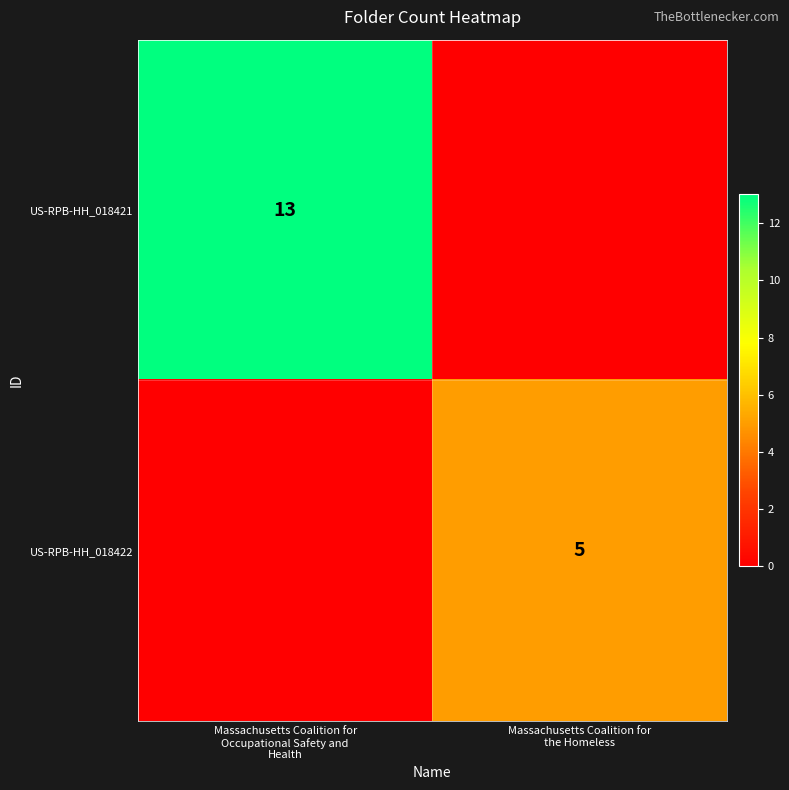

Which has a higher value, Massachusetts Coalition for
Occupational Safety and
Health or Massachusetts Coalition for
the Homeless?

Massachusetts Coalition for
Occupational Safety and
Health